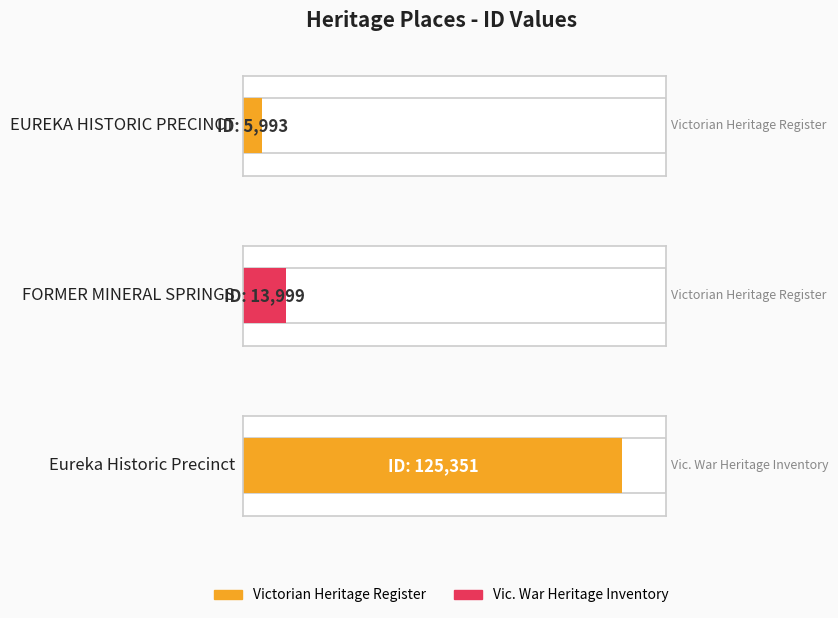

How many values exceed 13999?

1